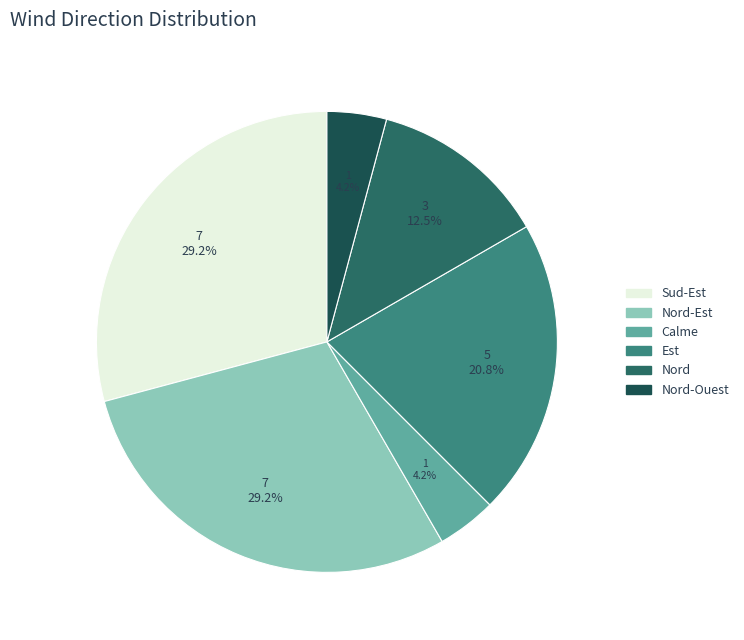

What percentage do Est and Calme together represent?

25.0%